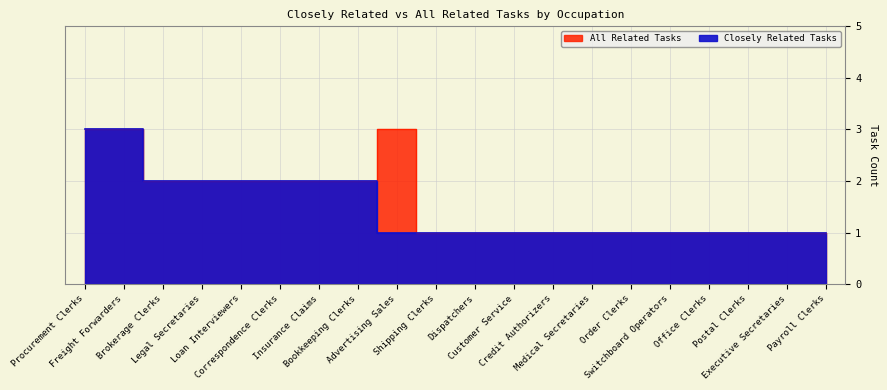

What is the label of the 7th point from the right?

Medical Secretaries